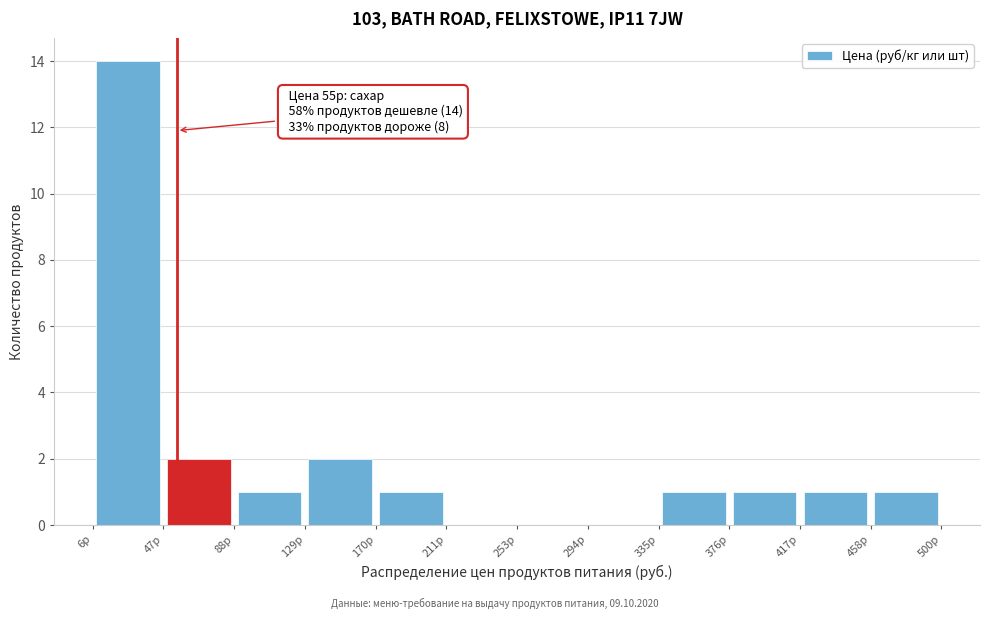

Which range on the x-axis has the tallest bar?

5 to 45